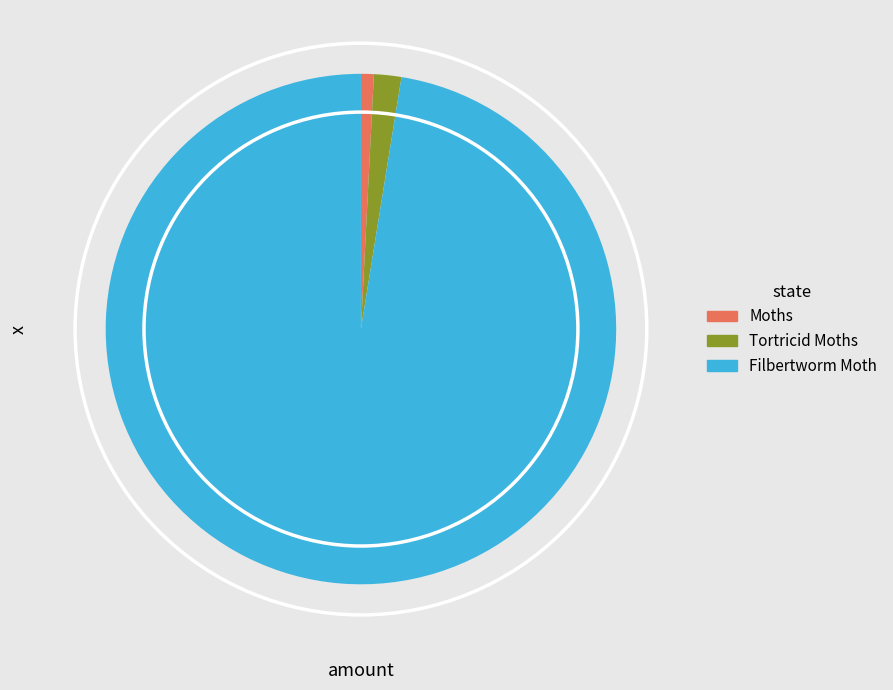

How many segments does this pie chart have?

3